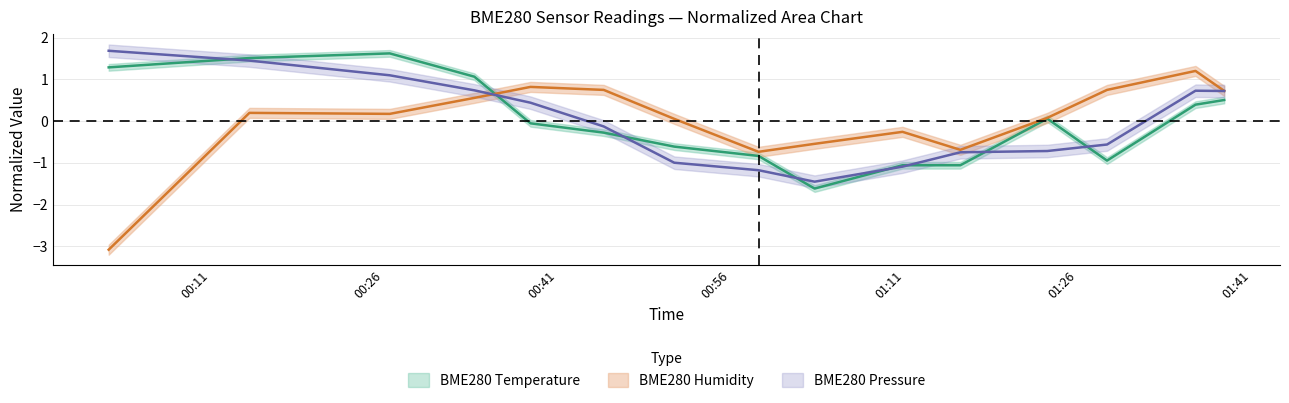

Rank the series by their maximum value, from lowest to highest.

BME280_humidity, BME280_temperature, BME280_pressure